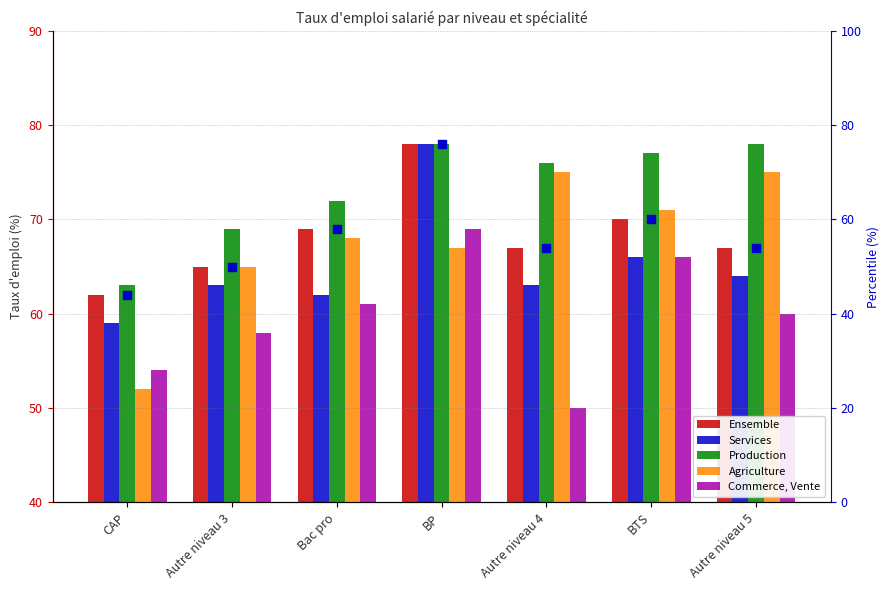

Which series has the largest total across all categories?

Production